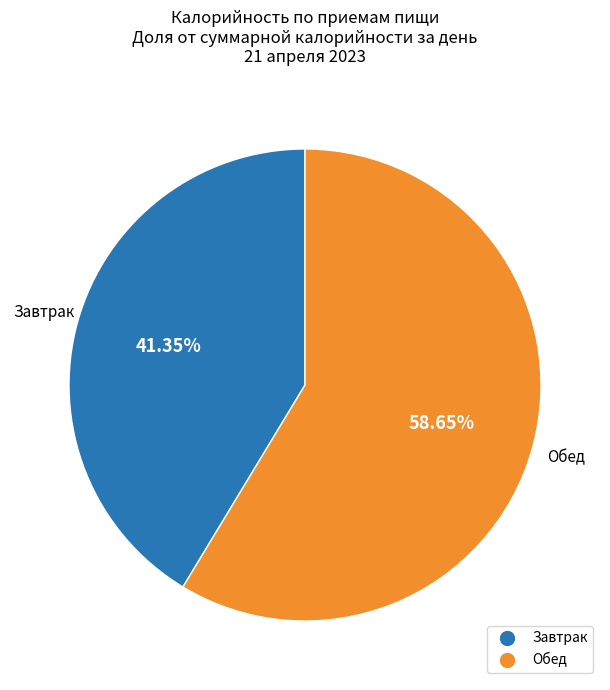

To the nearest percent, what is the difference between the Завтрак and Обед slice percentages?

17%